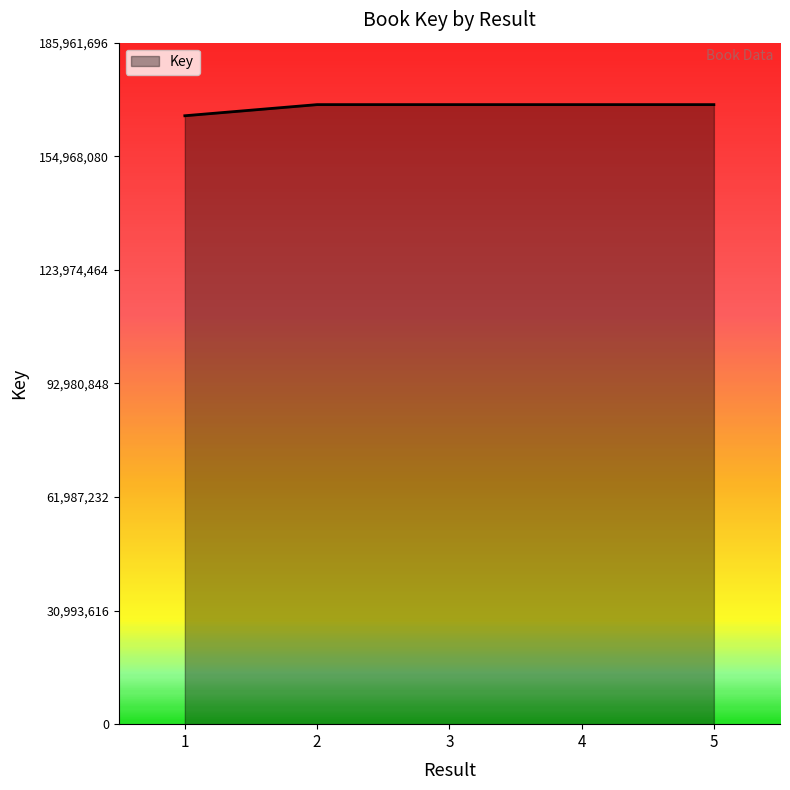

Does the chart display data point markers on the line(s)?

No